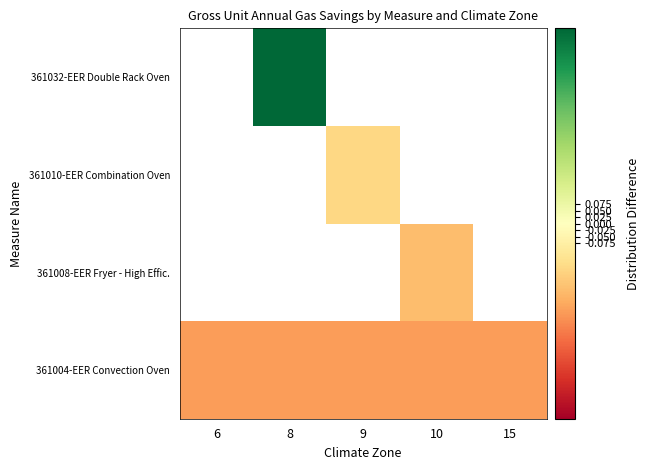

Is the value of 361032-EER Double Rack Oven at 6 greater than the value of 361010-EER Combination Oven at 9?

No